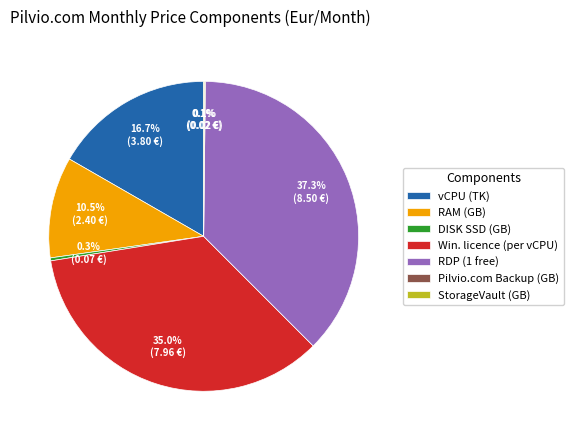

To the nearest percent, what is the difference between the largest and smallest slice percentages?

37%